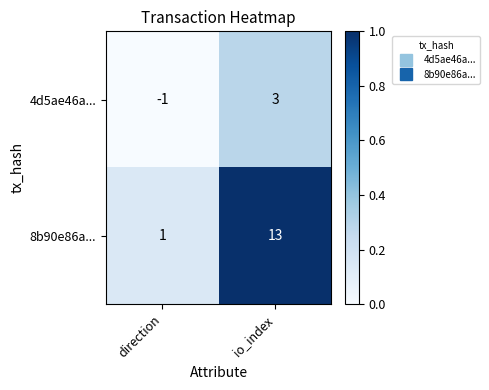

At which category does the chart reach its minimum across all series?

direction